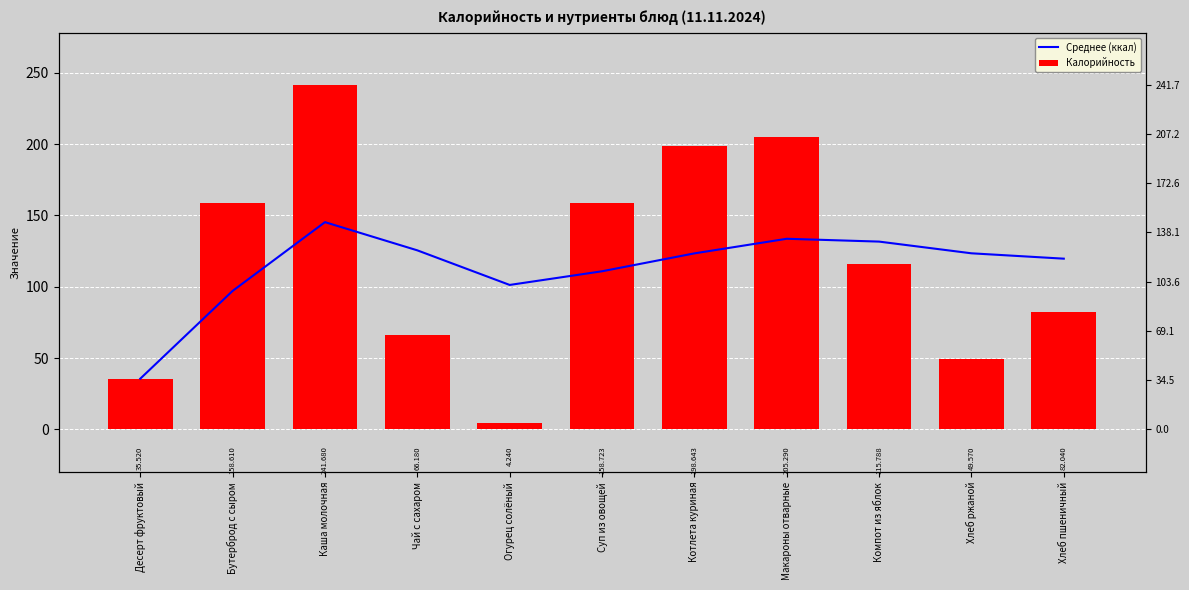

List the labels in order of Среднее (ккал) value, largest first.

Каша молочная, Макароны отварные, Компот из яблок, Чай с сахаром, Хлеб ржаной, Котлета куриная, Хлеб пшеничный, Суп из овощей, Огурец солёный, Бутерброд с сыром, Десерт фруктовый